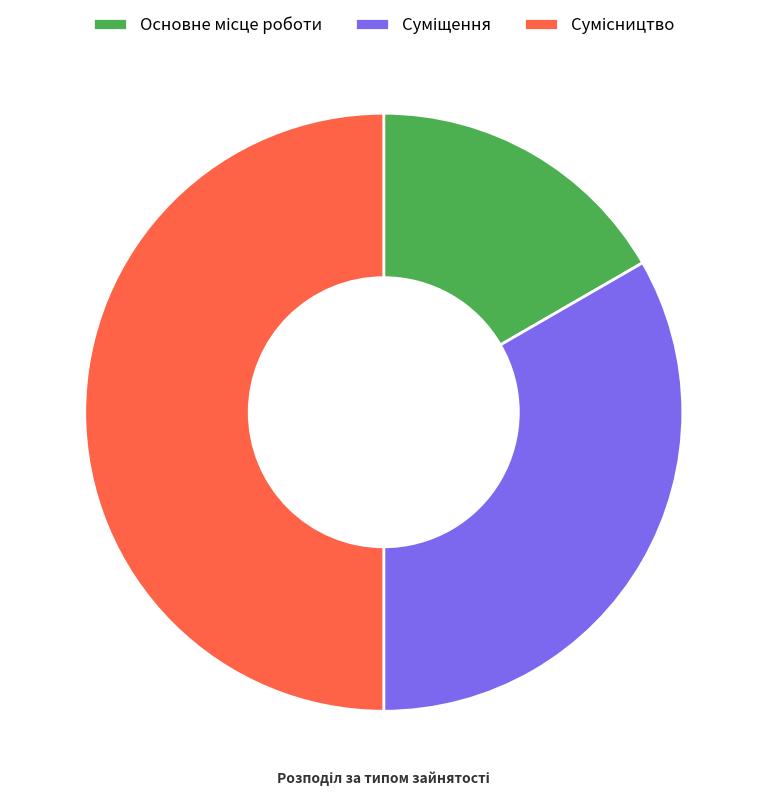

Is there any slice that represents more than half of the pie?

No